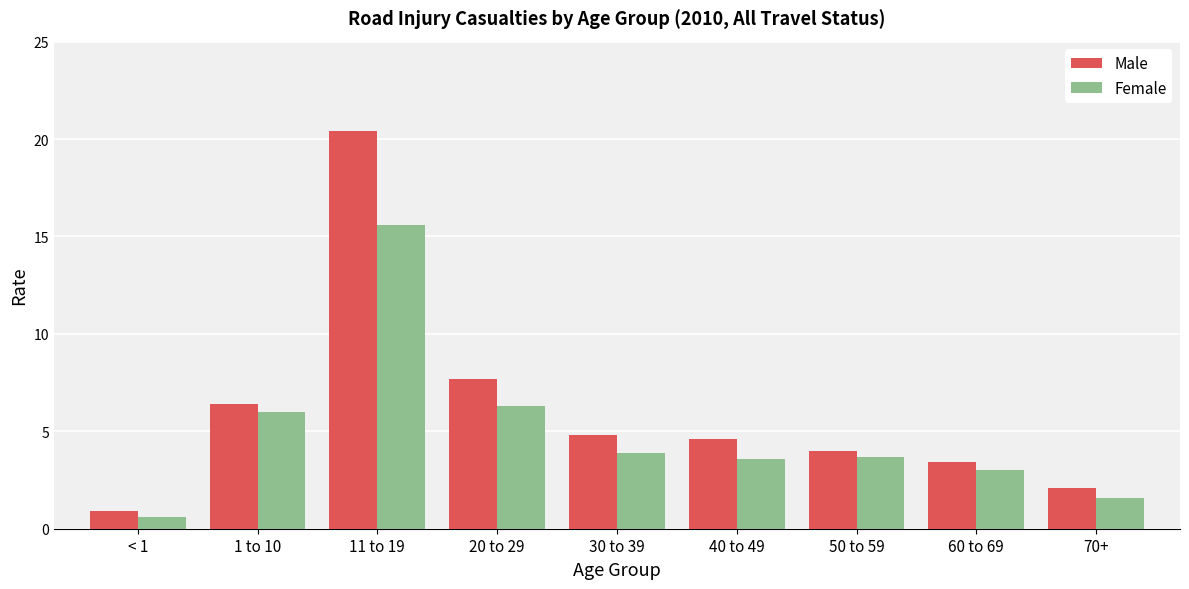

What is the label of the 1st bar from the left?

< 1